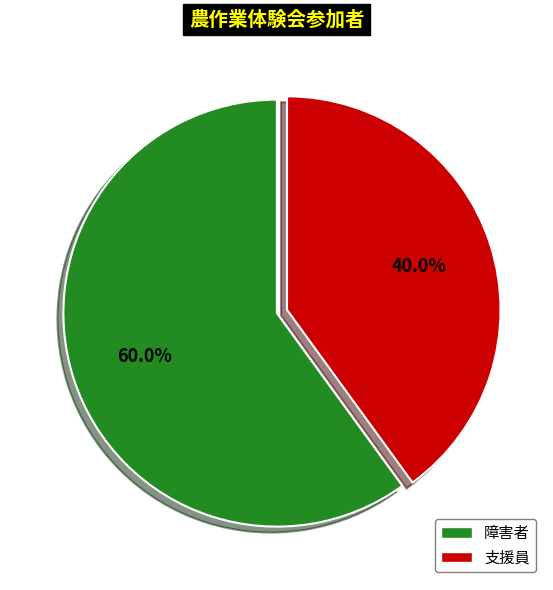

To the nearest percent, what is the combined percentage of 障害者 and 支援員?

100%